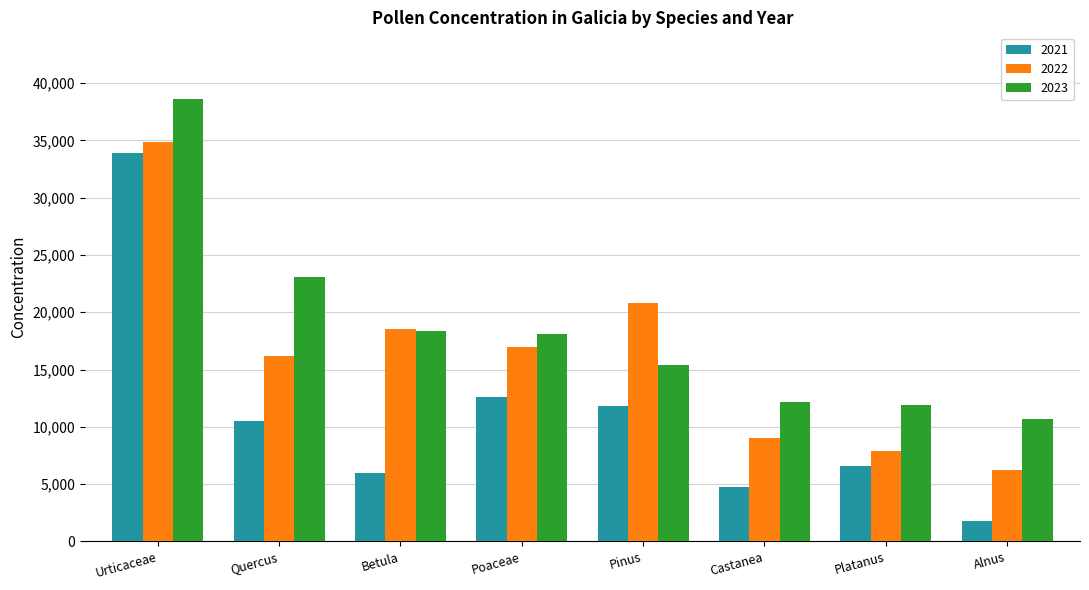

Rank the series at Quercus from lowest to highest value.

2021, 2022, 2023